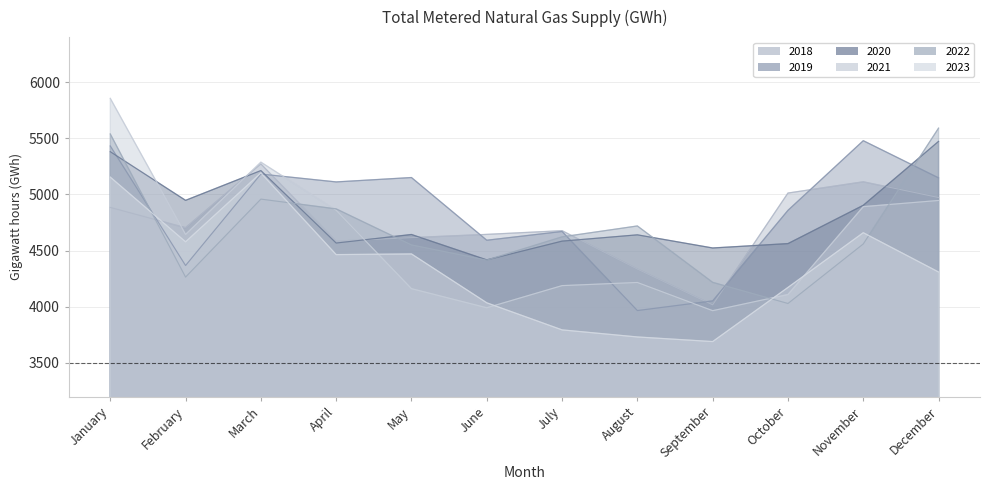

Which series ends up on top after the final intersection of 2019 and 2022?

2022